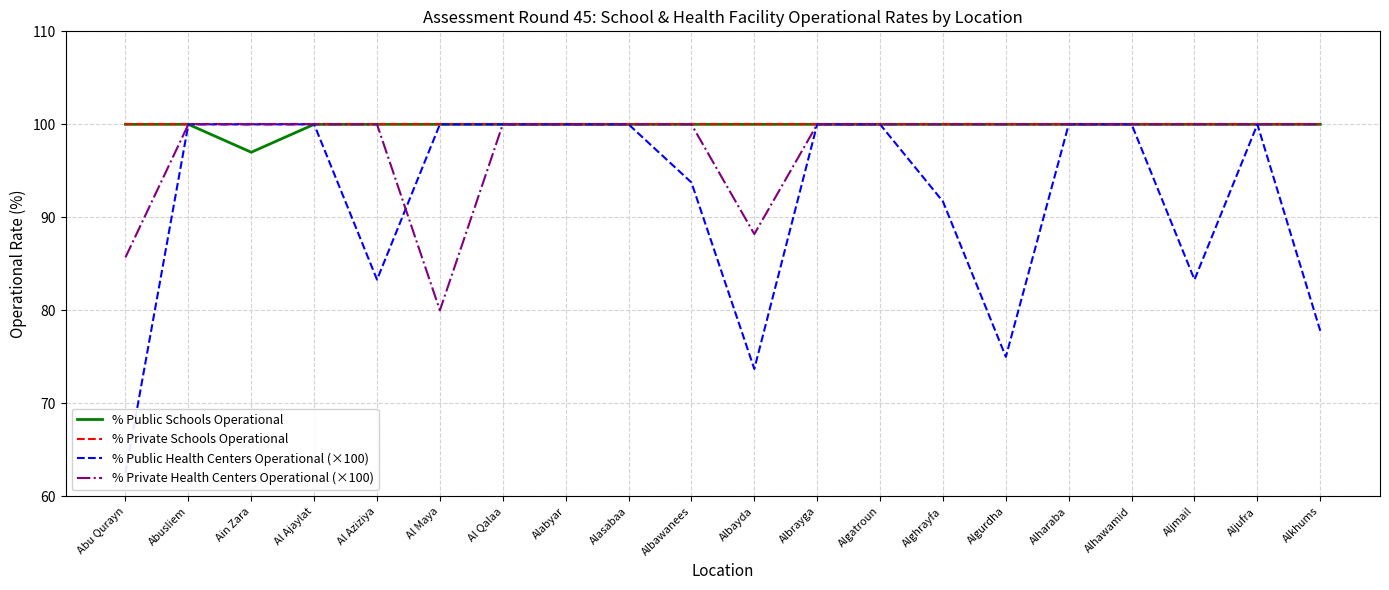

Where do % Public Health Centers Operational (×100) and % Private Health Centers Operational (×100) first cross each other?

Al Aziziya and Al Maya